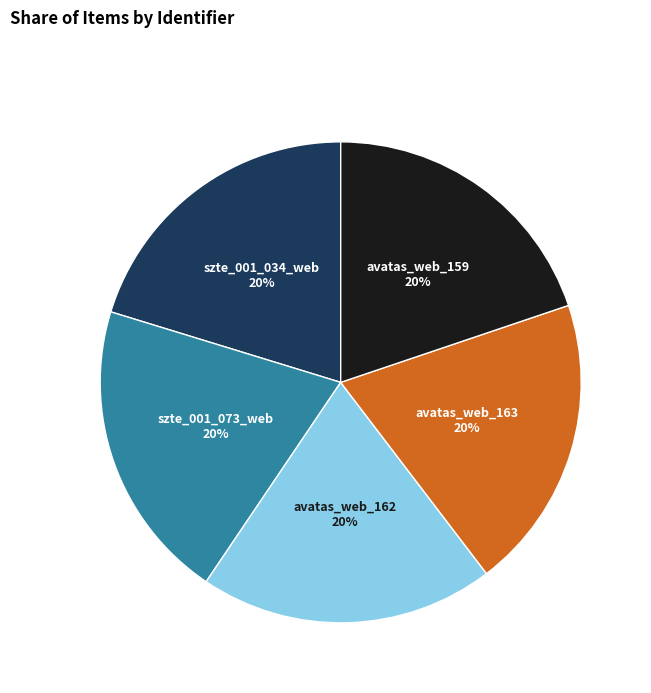

How many segments does this pie chart have?

5